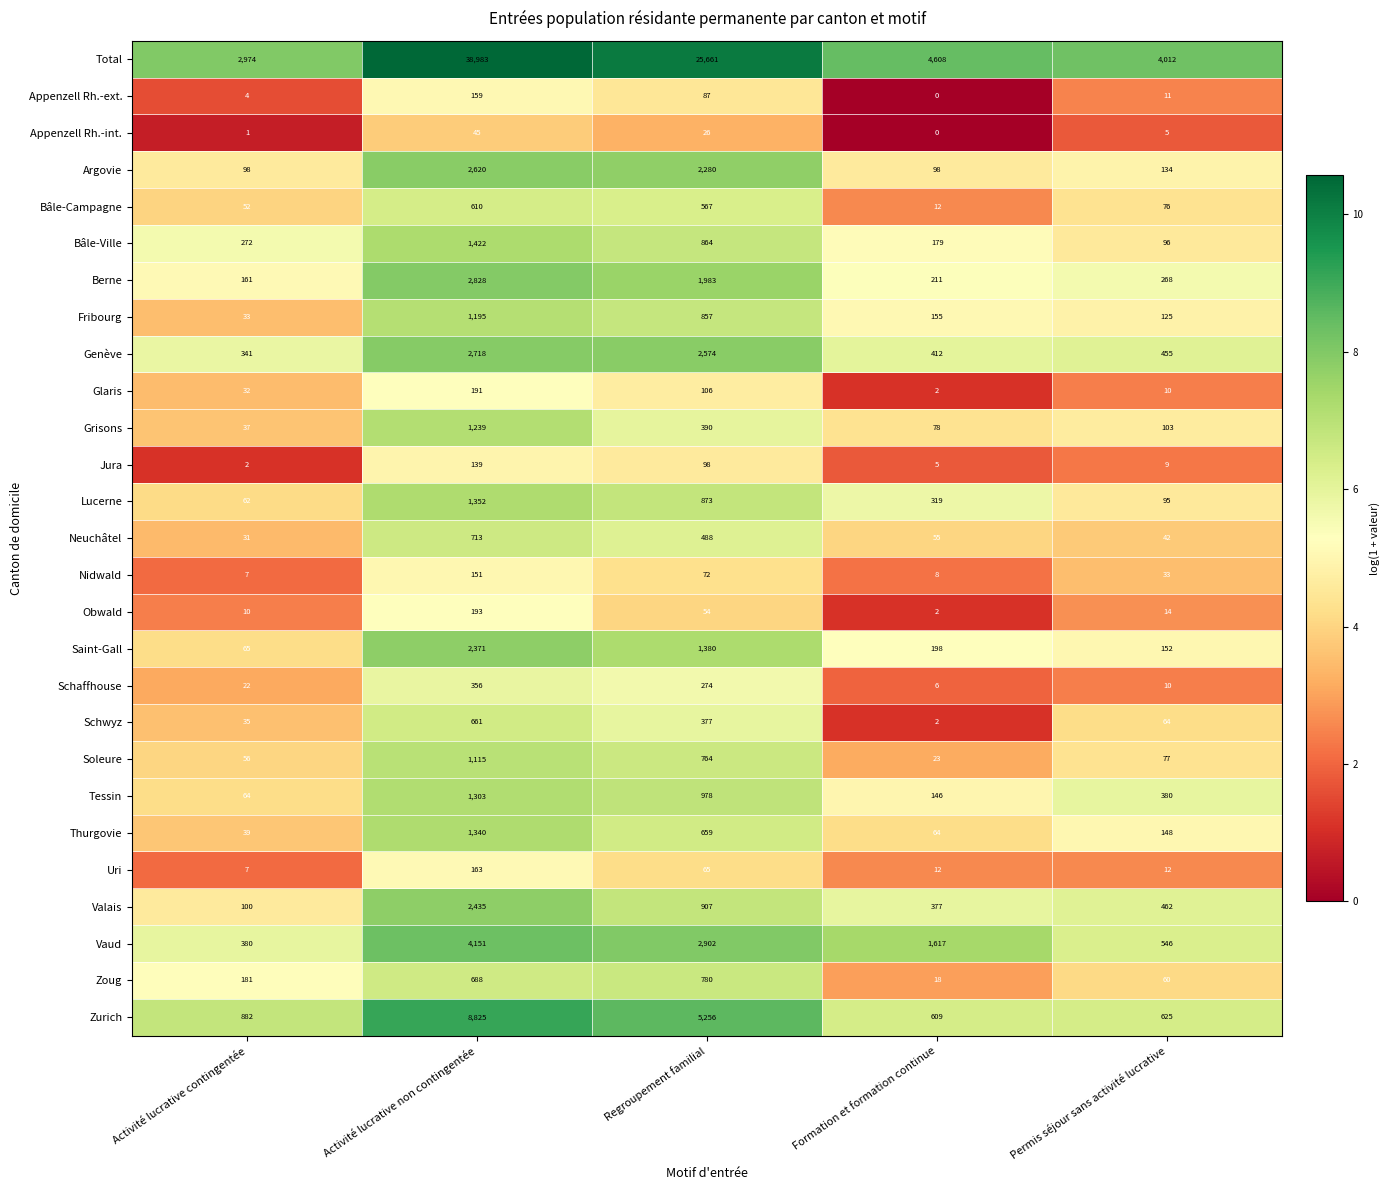

Which category has the lowest value across all series?

Formation et formation continue